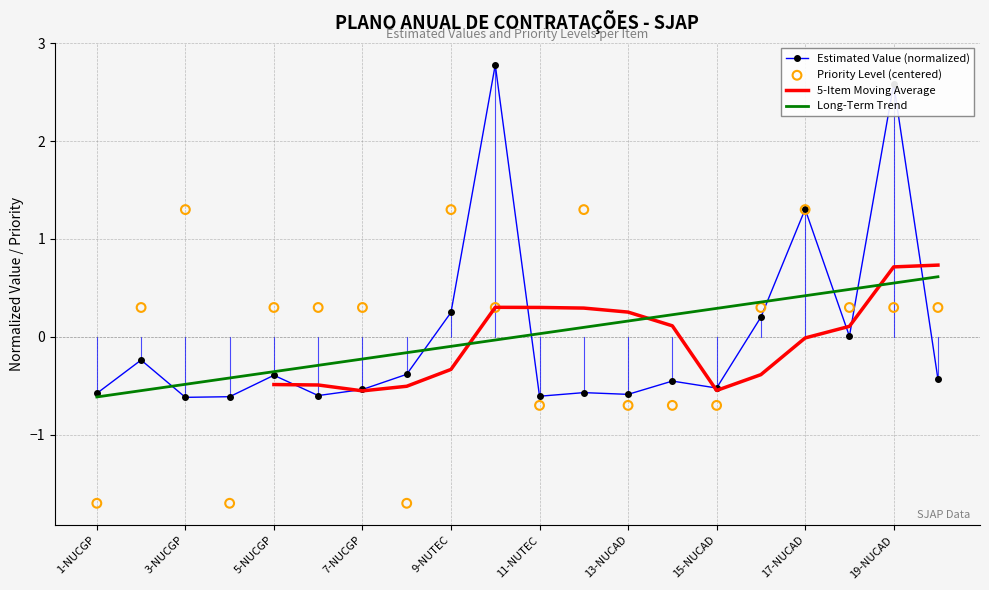

Which series has the largest Y range (max minus min)?

Estimated Value (R$)